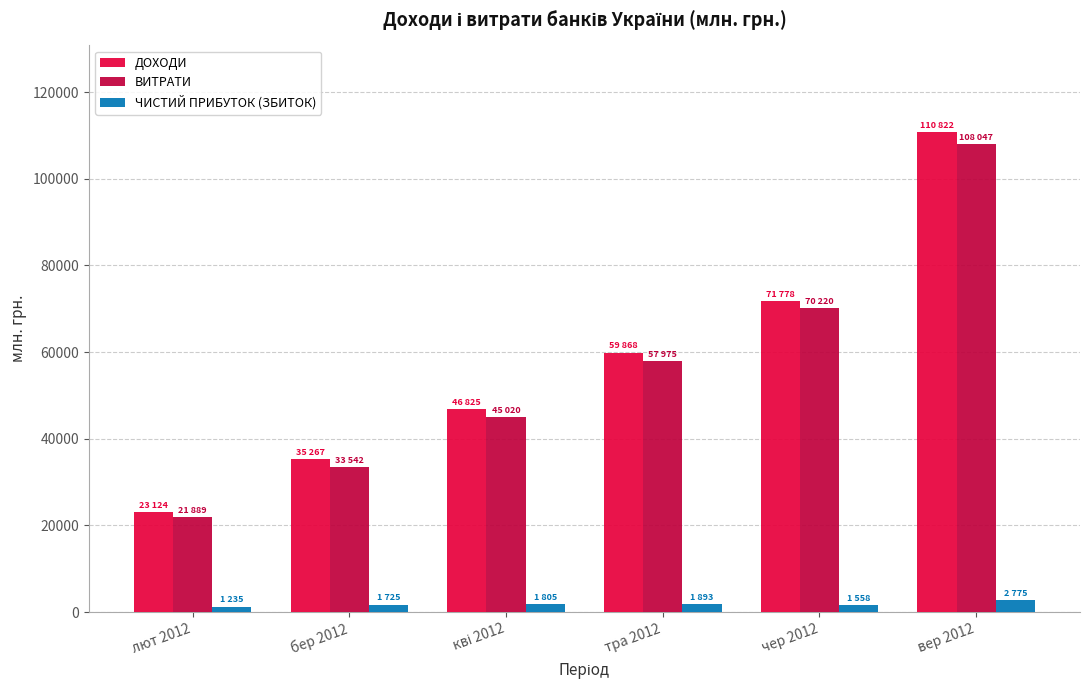

Are the bars grouped side by side (vs. stacked)?

Yes